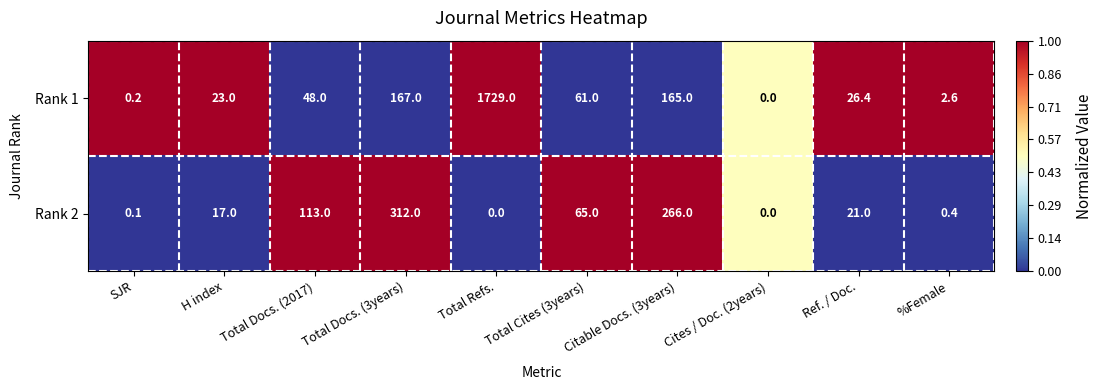

At Total Refs., list the series in order from smallest to largest.

Rank 2, Rank 1